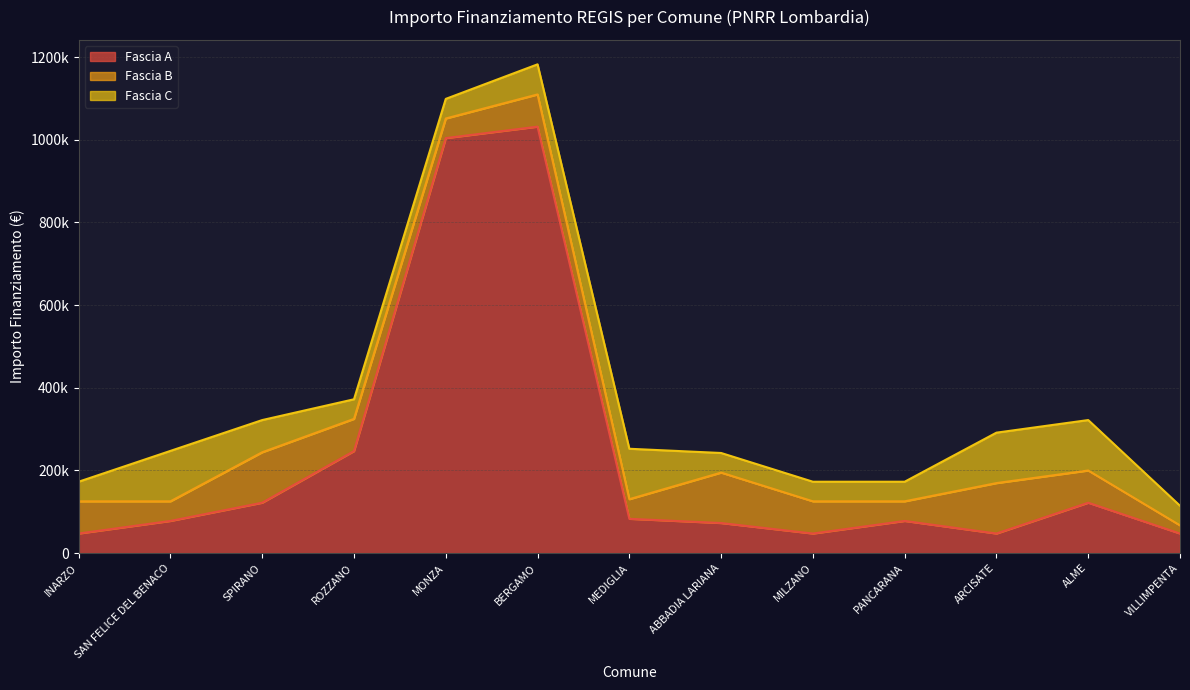

What is the label of the 11th point from the right?

SPIRANO